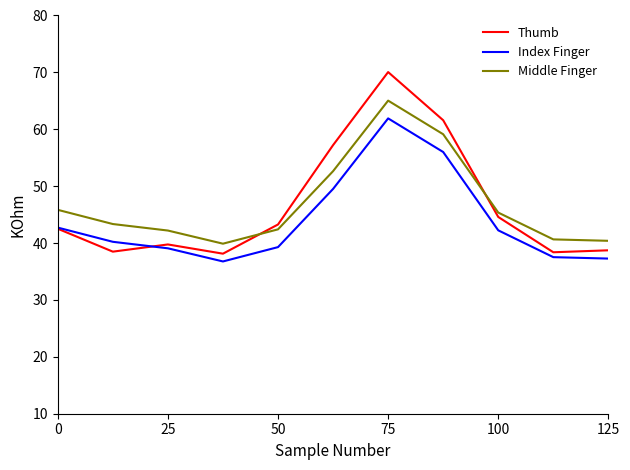

What is the average value of the Index Finger series?

43.9